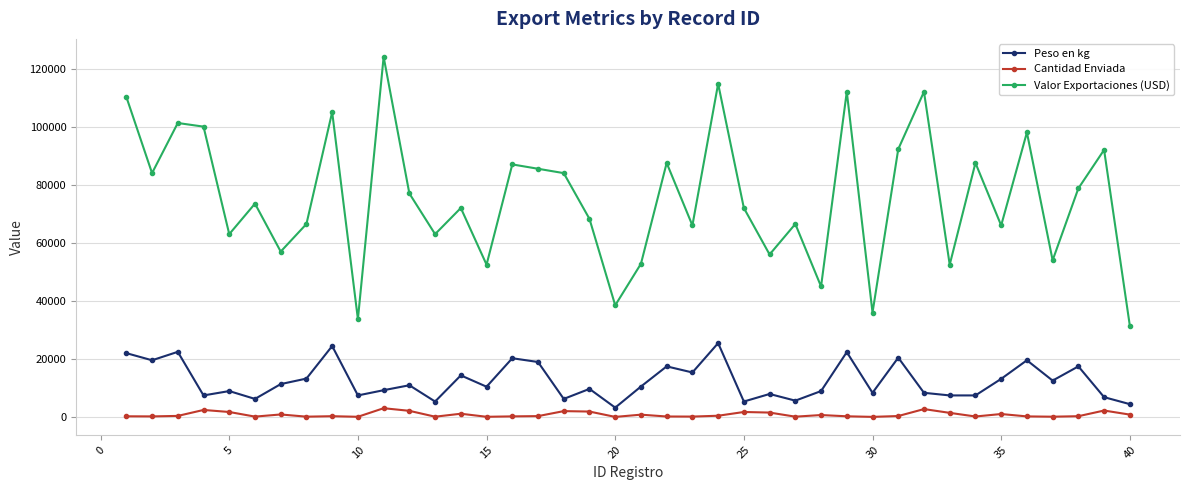

Rank the series by their maximum value, from highest to lowest.

Valor Exportaciones (USD), Peso en kg, Cantidad Enviada